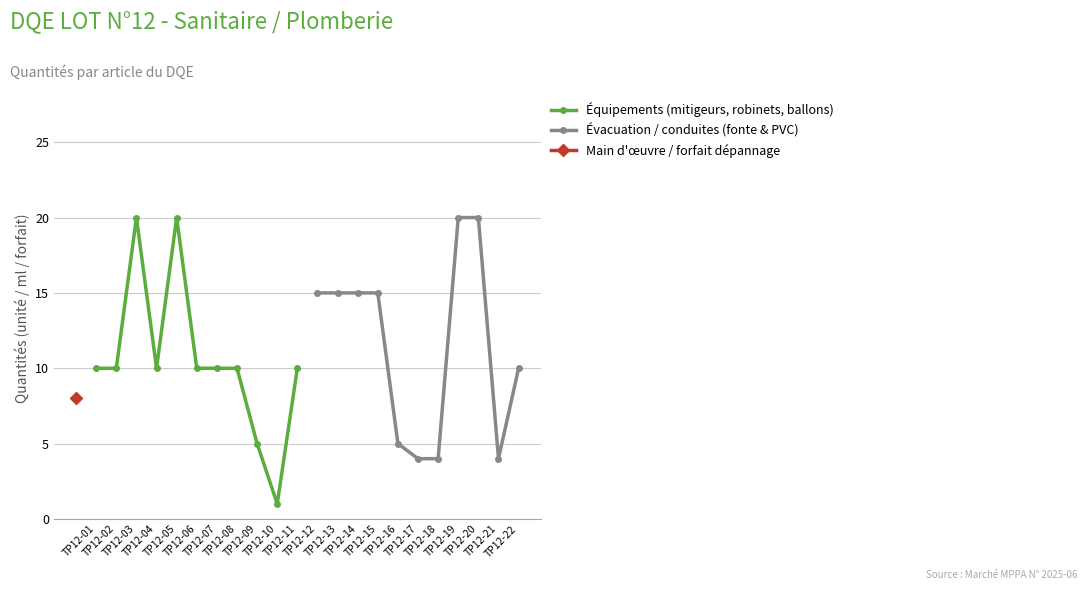

How many data points in Équipements (mitigeurs, robinets, ballons) are less than 10?

2